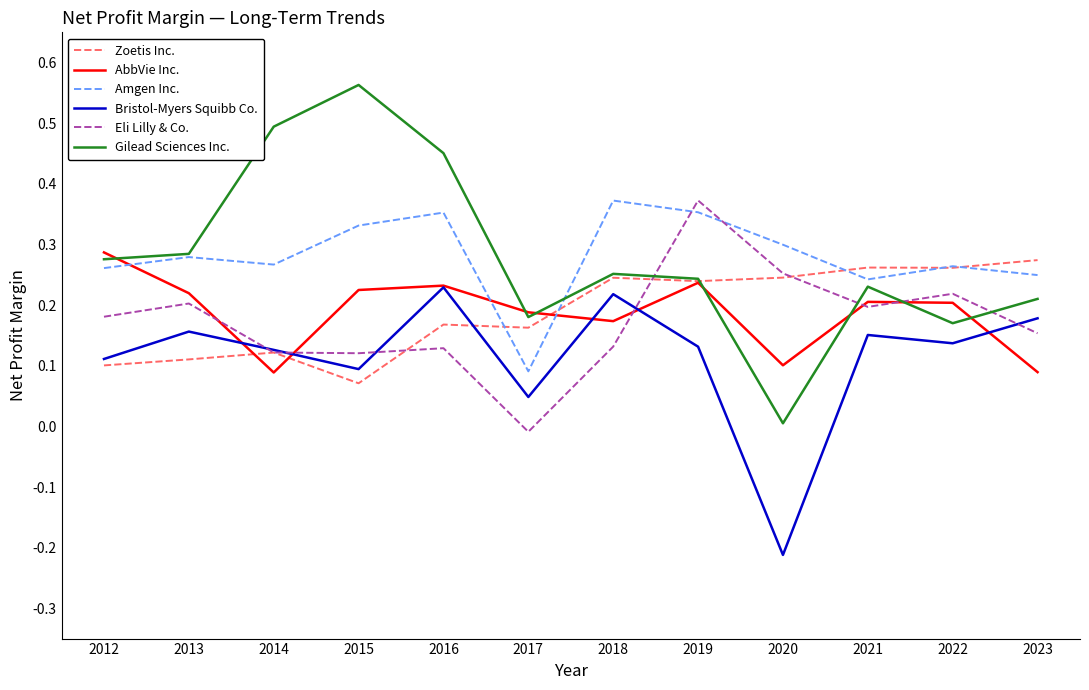

Which category has the lowest value across all series?

2020